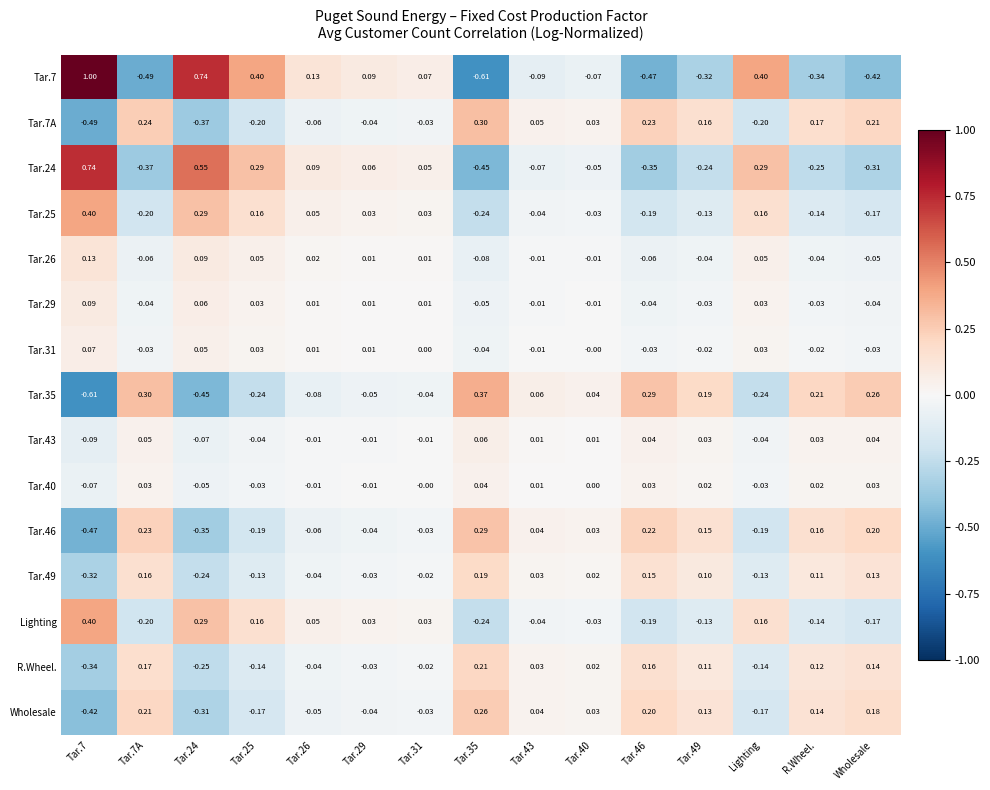

Is the value of Tar.26 at Lighting greater than the value of Tar.40 at Tar.7?

Yes